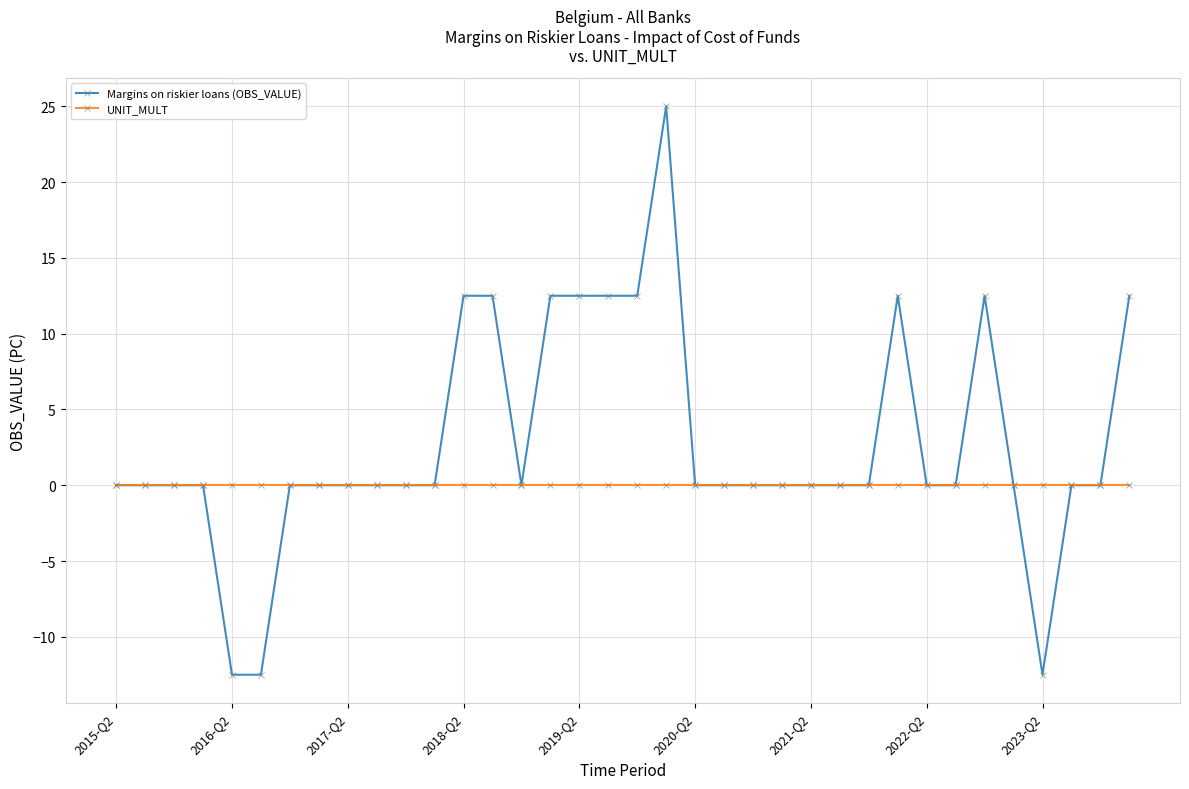

List the series in order of their overall mean, highest first.

Margins on riskier loans (OBS_VALUE), UNIT_MULT